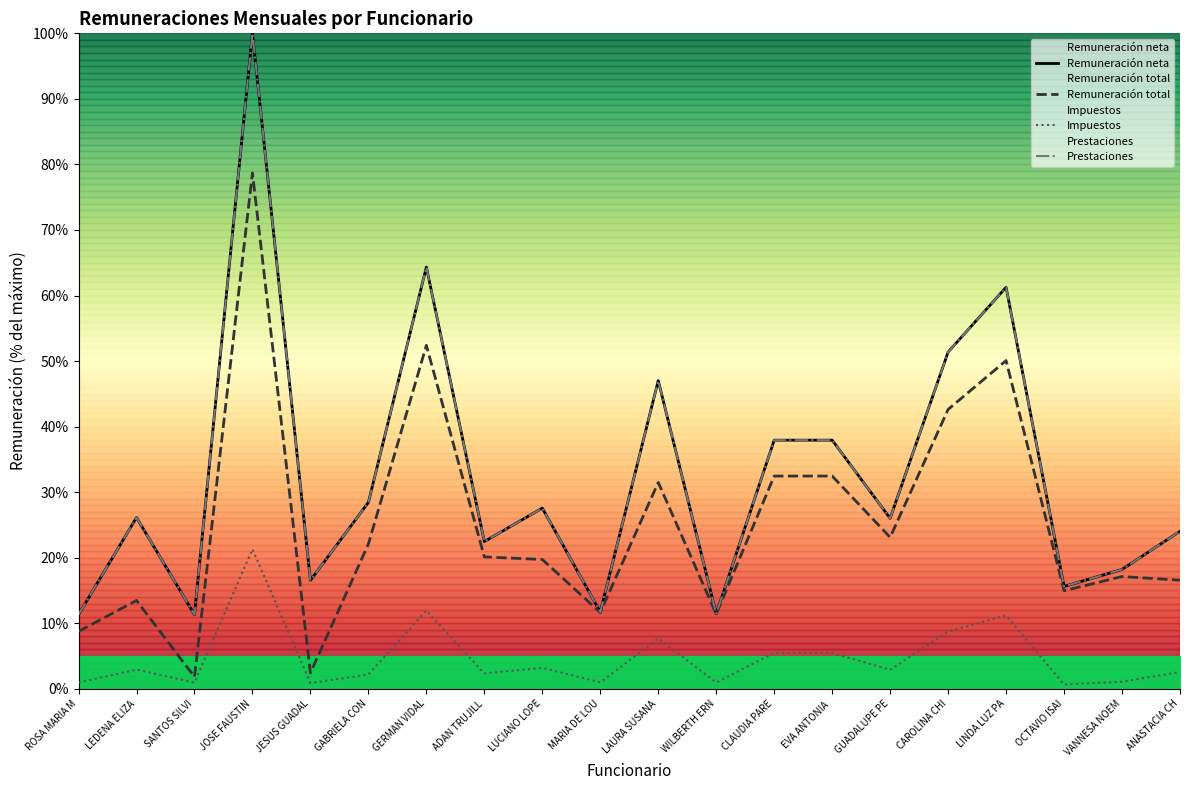

Reading left to right, list all the values displayed in this chart.

Remuneración neta: ROSA MARIA M=11.3	LEDENA ELIZA=26.1	SANTOS SILVI=11.3	JOSE FAUSTIN=100.0	JESUS GUADAL=16.5	GABRIELA CON=28.4	GERMAN VIDAL=64.3	ADAN TRUJILL=22.5	LUCIANO LOPE=27.6	MARIA DE LOU=11.7	LAURA SUSANA=47.0	WILBERTH ERN=11.4	CLAUDIA PARE=37.9	EVA ANTONIA =37.9	GUADALUPE PE=26.0	CAROLINA CHI=51.4	LINDA LUZ PA=61.3	OCTAVIO ISAI=15.6	VANNESA NOEM=18.2	ANASTACIA CH=24.0
Remuneración total: ROSA MARIA M=8.8	LEDENA ELIZA=13.5	SANTOS SILVI=1.8	JOSE FAUSTIN=78.7	JESUS GUADAL=2.4	GABRIELA CON=22.1	GERMAN VIDAL=52.4	ADAN TRUJILL=20.1	LUCIANO LOPE=19.7	MARIA DE LOU=11.6	LAURA SUSANA=31.5	WILBERTH ERN=11.4	CLAUDIA PARE=32.5	EVA ANTONIA =32.5	GUADALUPE PE=23.1	CAROLINA CHI=42.6	LINDA LUZ PA=50.1	OCTAVIO ISAI=15.0	VANNESA NOEM=17.1	ANASTACIA CH=16.6
Impuestos: ROSA MARIA M=0.9	LEDENA ELIZA=2.9	SANTOS SILVI=0.9	JOSE FAUSTIN=21.3	JESUS GUADAL=0.9	GABRIELA CON=2.2	GERMAN VIDAL=11.9	ADAN TRUJILL=2.3	LUCIANO LOPE=3.2	MARIA DE LOU=1.0	LAURA SUSANA=7.7	WILBERTH ERN=1.0	CLAUDIA PARE=5.5	EVA ANTONIA =5.5	GUADALUPE PE=2.9	CAROLINA CHI=8.8	LINDA LUZ PA=11.2	OCTAVIO ISAI=0.6	VANNESA NOEM=1.1	ANASTACIA CH=2.6
Prestaciones: ROSA MARIA M=11.3	LEDENA ELIZA=26.1	SANTOS SILVI=11.3	JOSE FAUSTIN=100.0	JESUS GUADAL=16.5	GABRIELA CON=28.4	GERMAN VIDAL=64.3	ADAN TRUJILL=22.5	LUCIANO LOPE=27.6	MARIA DE LOU=11.7	LAURA SUSANA=47.0	WILBERTH ERN=11.4	CLAUDIA PARE=37.9	EVA ANTONIA =37.9	GUADALUPE PE=26.0	CAROLINA CHI=51.4	LINDA LUZ PA=61.3	OCTAVIO ISAI=15.6	VANNESA NOEM=18.2	ANASTACIA CH=24.0